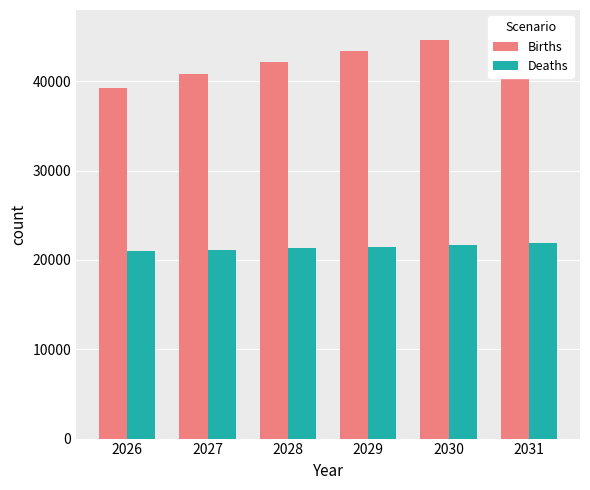

What is the difference between the maximum and minimum values in the Births series?

6460